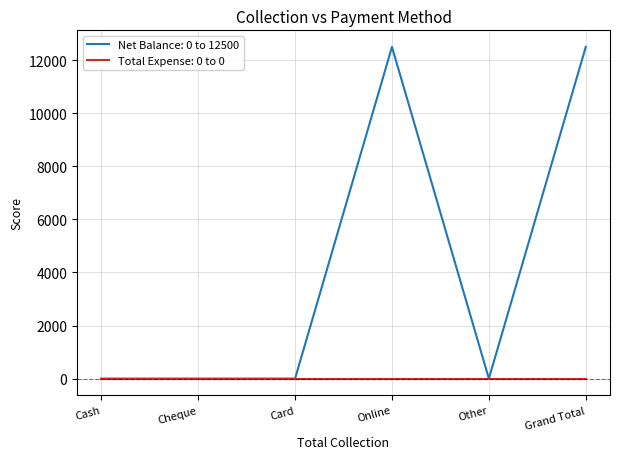

Rank the series by their average value, from lowest to highest.

Total Expense: 0 to 0, Net Balance: 0 to 12500